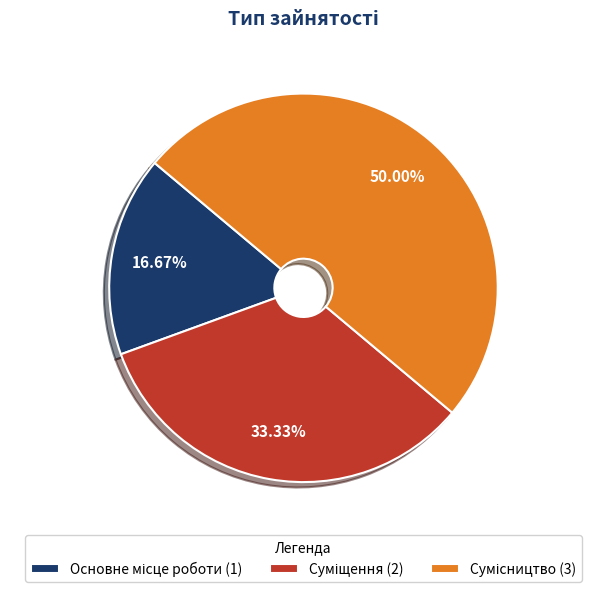

What is the ratio of the value at Суміщення to the value at Основне місце роботи?

2.0